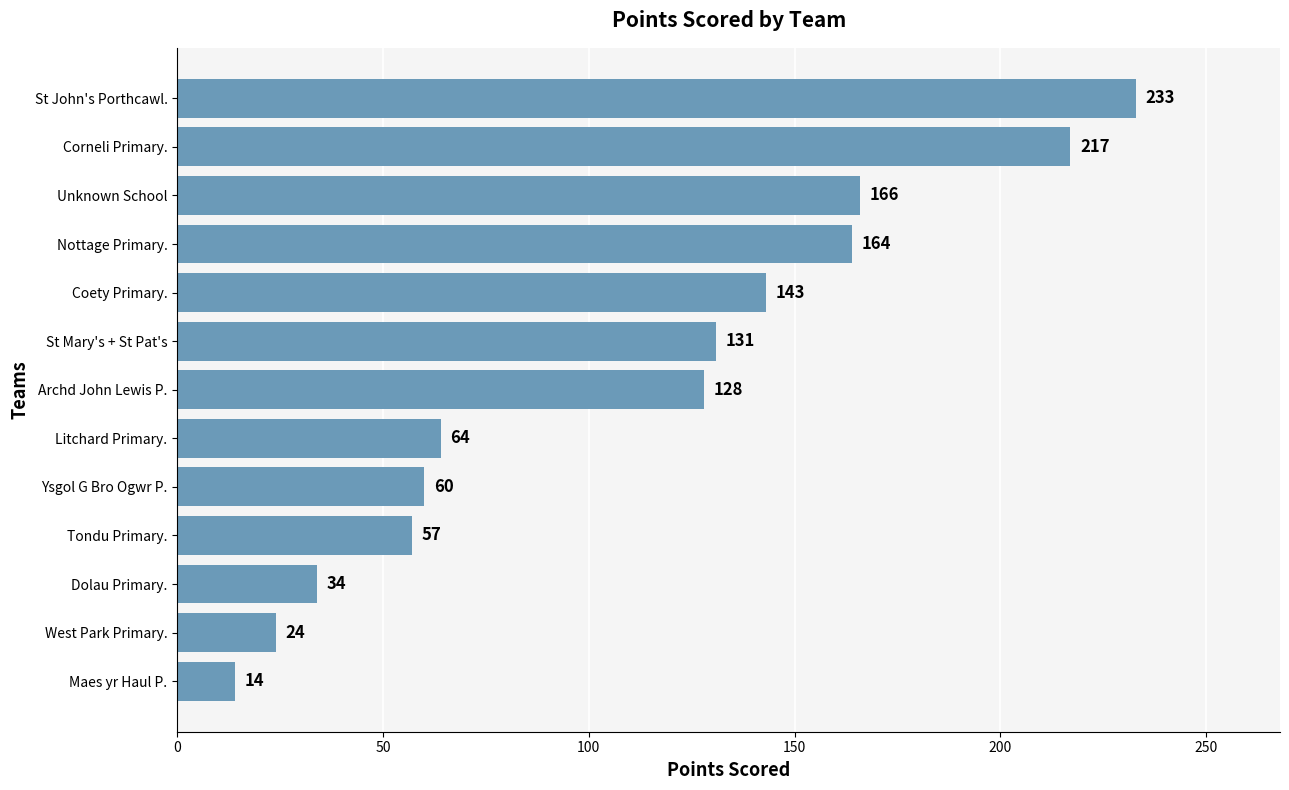

True or false: the data shows 131 at St Mary's + St Pat's.

True